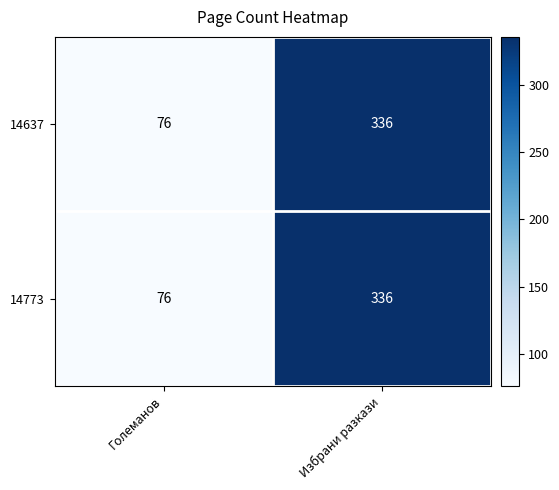

Where is 14637 nearest to the value 206?

Големанов